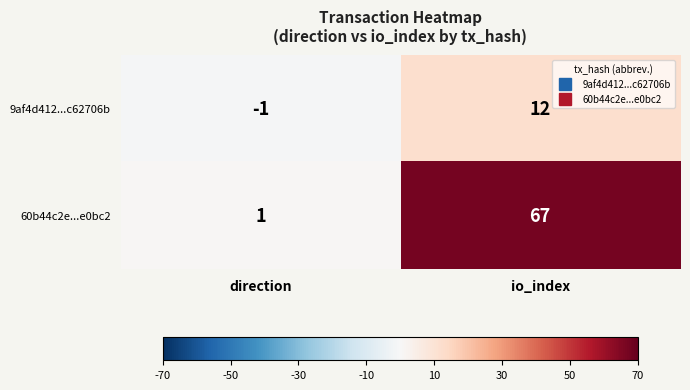

Which category has the highest value across all series?

io_index